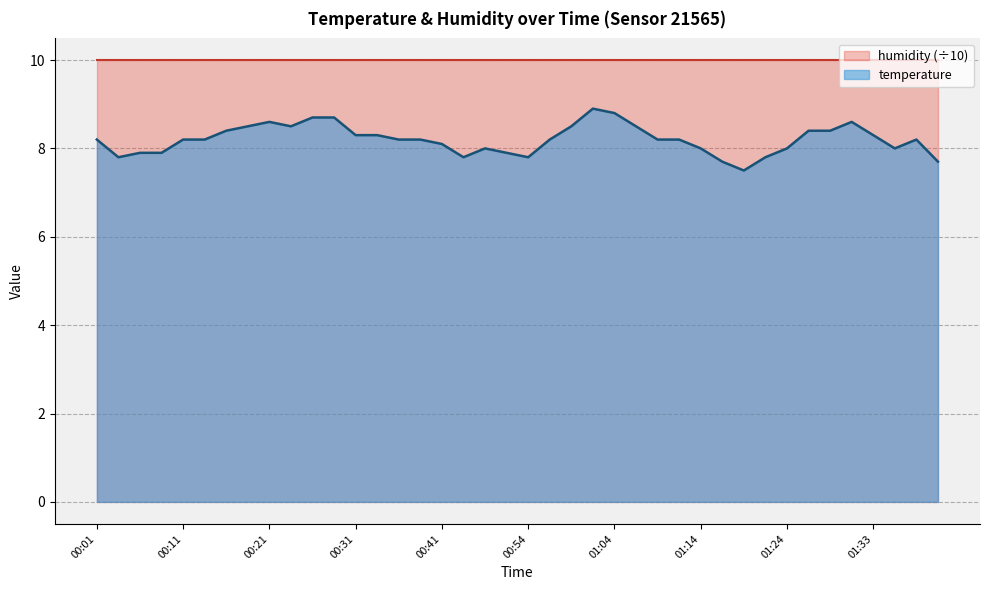

What is the ratio of the value at 00:19 to the value at 00:31?

1.0